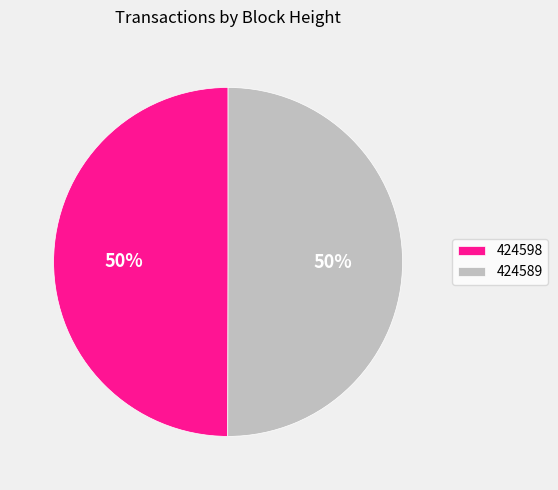

To the nearest percent, what is the combined percentage of 424589 and 424598?

100%